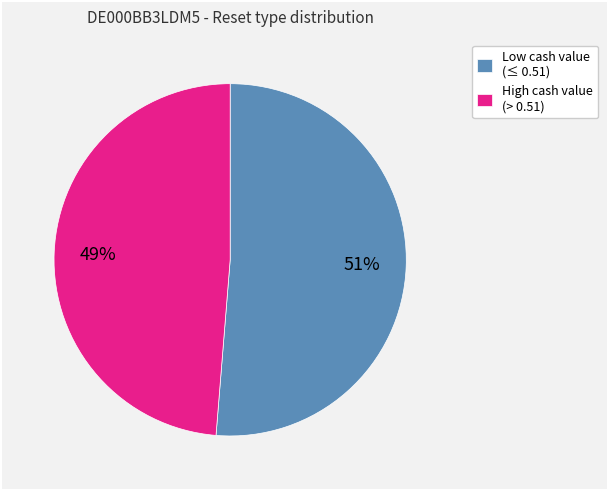

Which slice is the largest?

Low cash value (≤ 0.51)